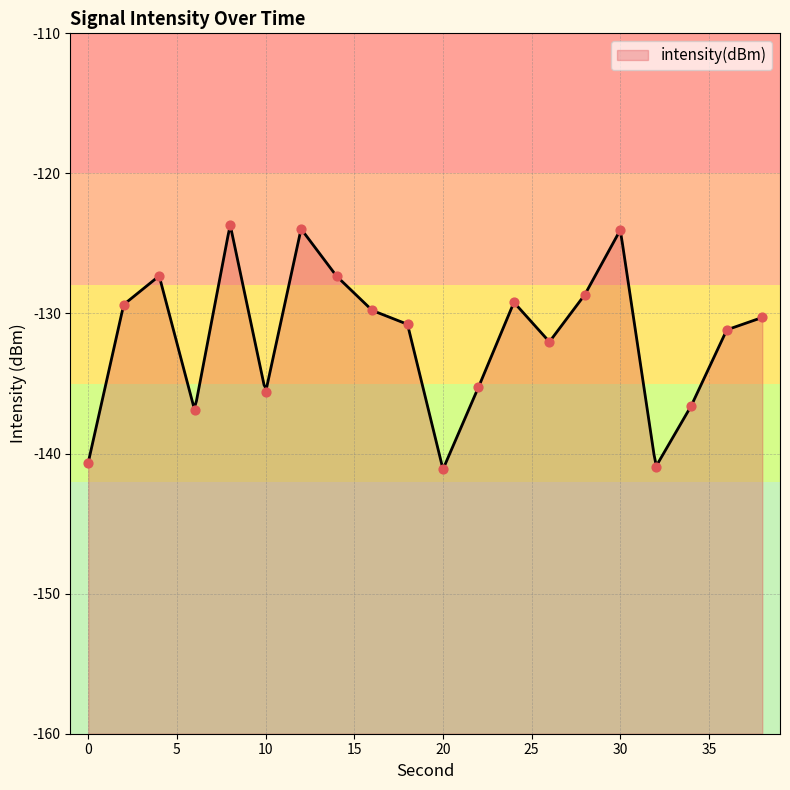

Between 24 and 32, which is larger?

24